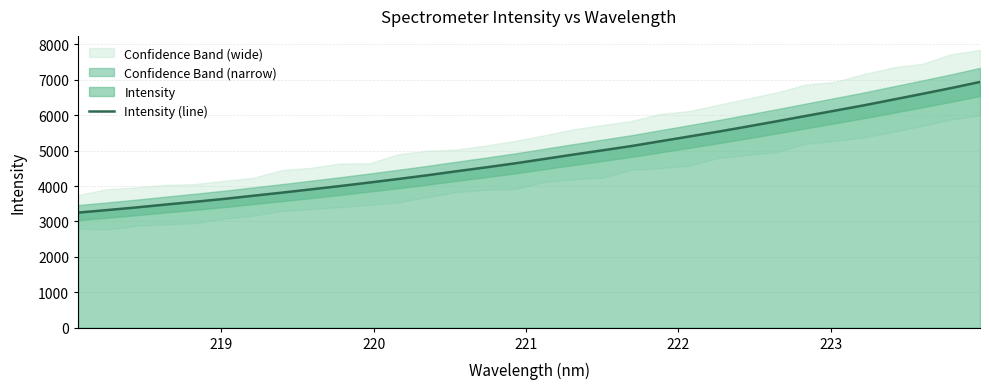

What is the greatest value displayed?

6938.8